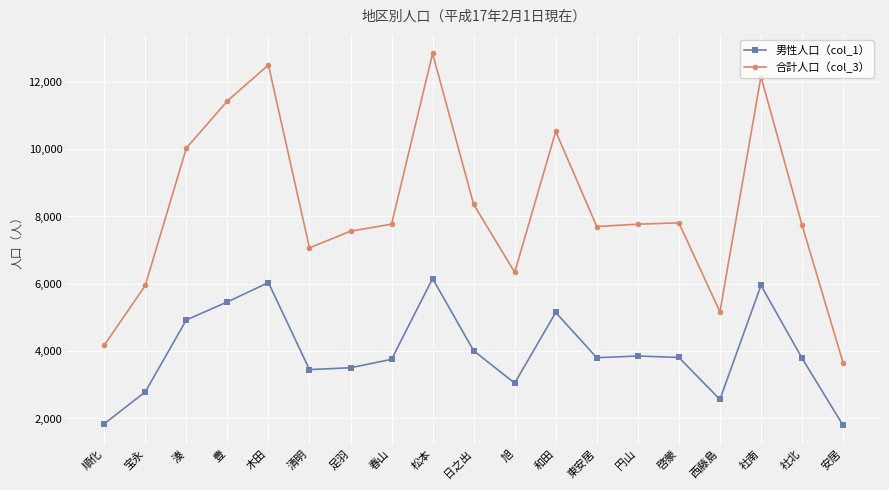

True or false: 合計人口（col_3） and 男性人口（col_1） intersect in this chart.

False